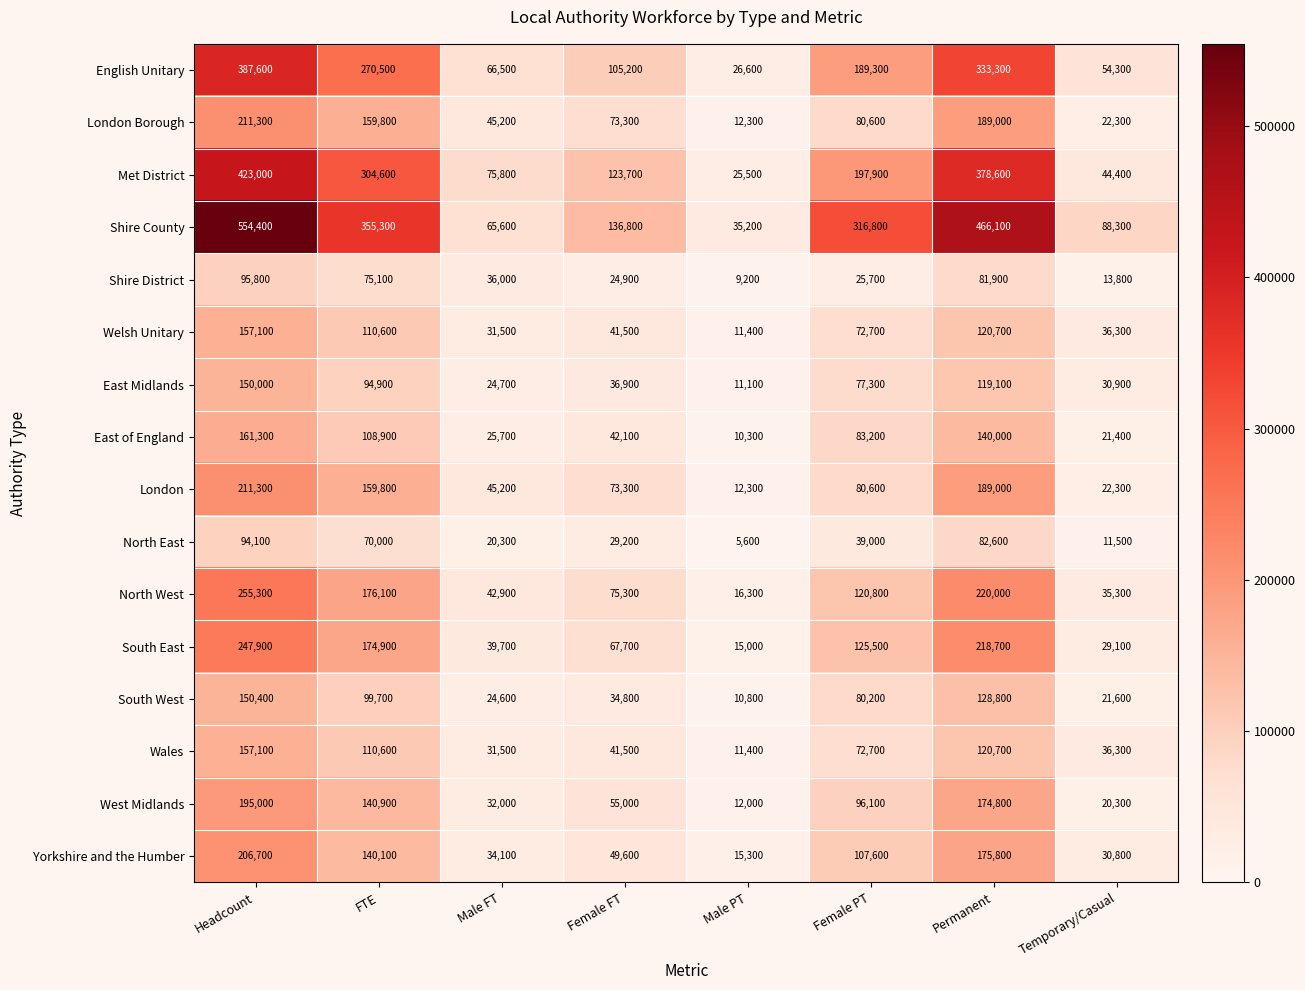

Which label corresponds to the largest value in the chart?

Headcount